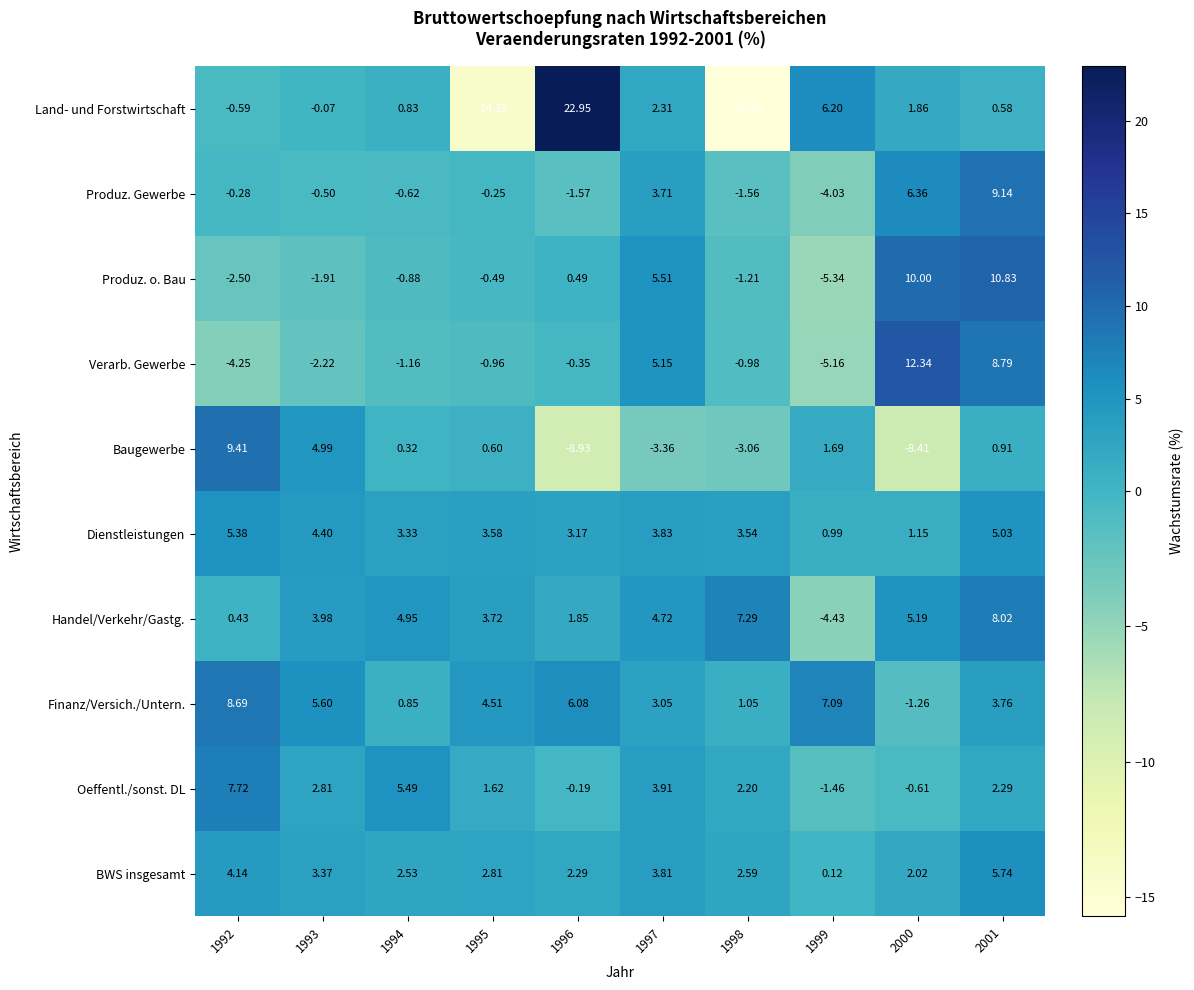

Which series changed the most between 1998 and 1999?

Land- und Forstwirtschaft